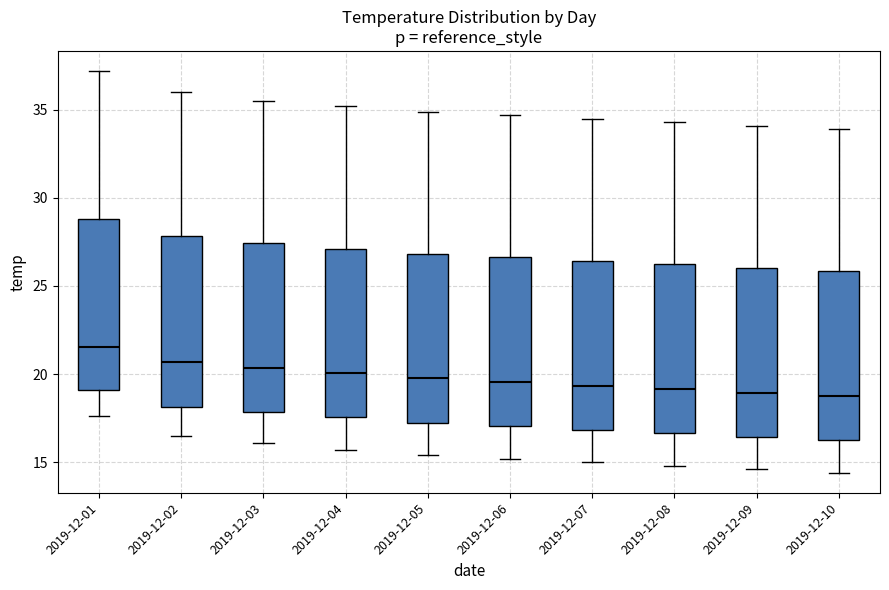

Reading left to right, transcribe this box plot: for each box, give where its median line is, the range the box spans, and where its two whiskers end, as read against the y-axis. The values are not printed on the chart, so give them approximately, as read against the axis.

2019-12-01: median 21.5, box 19.0 to 29.0, whiskers 17.5 to 37.0
2019-12-02: median 20.5, box 18.0 to 28.0, whiskers 16.5 to 36.0
2019-12-03: median 20.5, box 18.0 to 27.5, whiskers 16.0 to 35.5
2019-12-04: median 20.0, box 17.5 to 27.0, whiskers 15.5 to 35.0
2019-12-05: median 20.0, box 17.5 to 27.0, whiskers 15.5 to 35.0
2019-12-06: median 19.5, box 17.0 to 26.5, whiskers 15.0 to 34.5
2019-12-07: median 19.5, box 17.0 to 26.5, whiskers 15.0 to 34.5
2019-12-08: median 19.0, box 16.5 to 26.0, whiskers 15.0 to 34.5
2019-12-09: median 19.0, box 16.5 to 26.0, whiskers 14.5 to 34.0
2019-12-10: median 19.0, box 16.5 to 26.0, whiskers 14.5 to 34.0